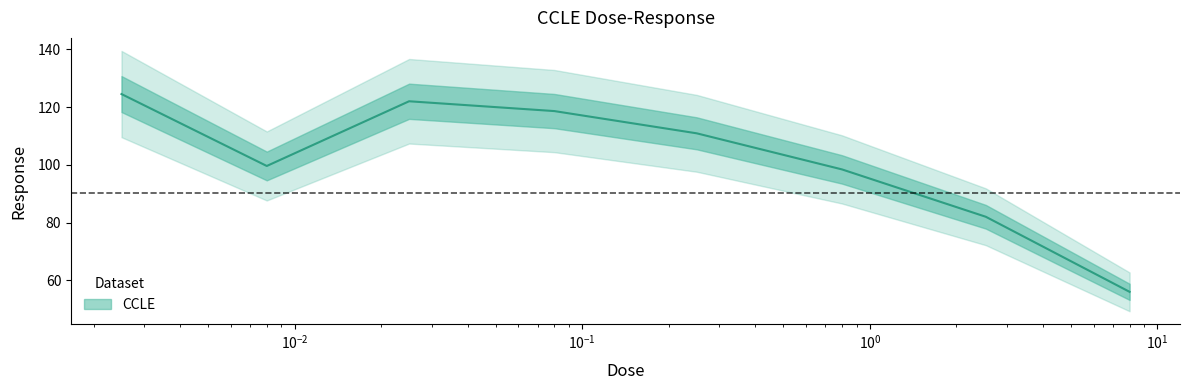

How many lines are shown in the chart?

1